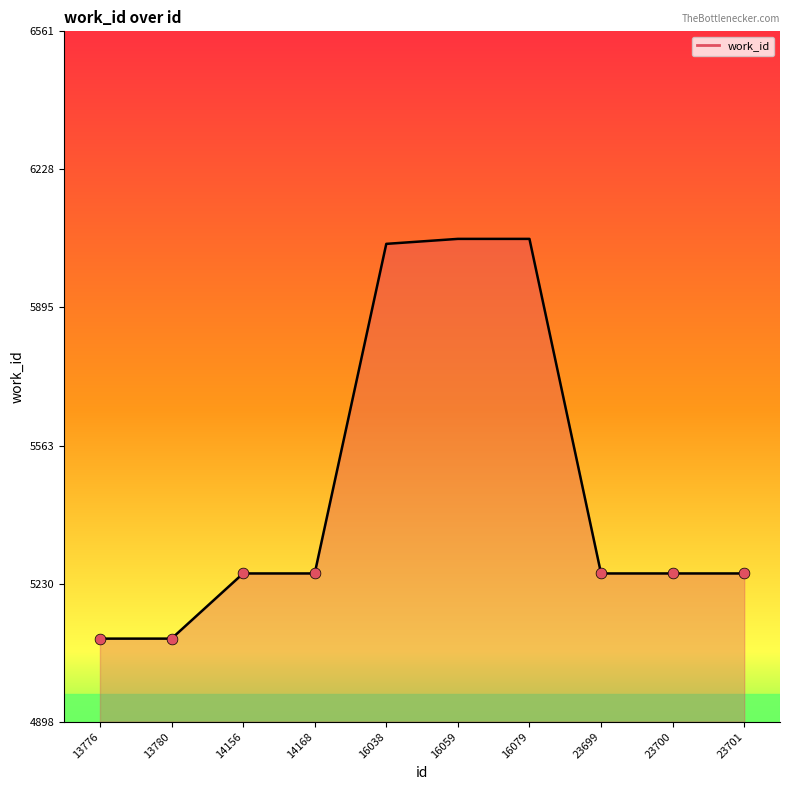

Which has a higher value, 23699 or 16079?

16079